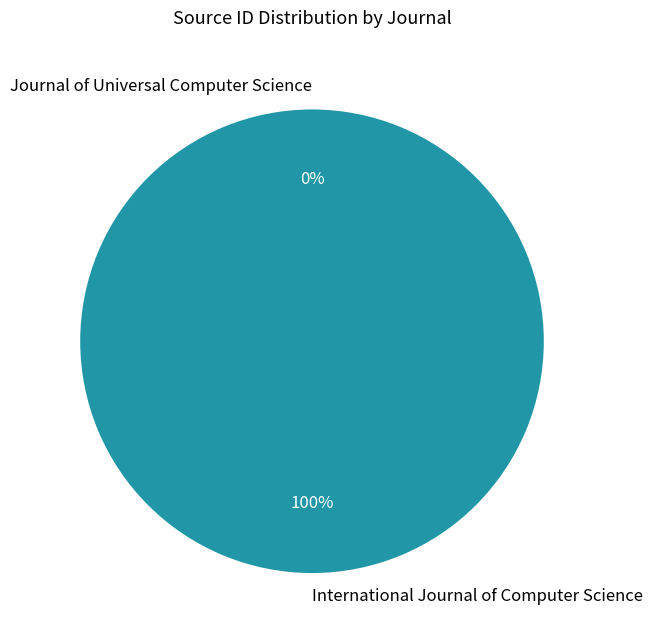

Is there any slice that represents more than half of the pie?

Yes